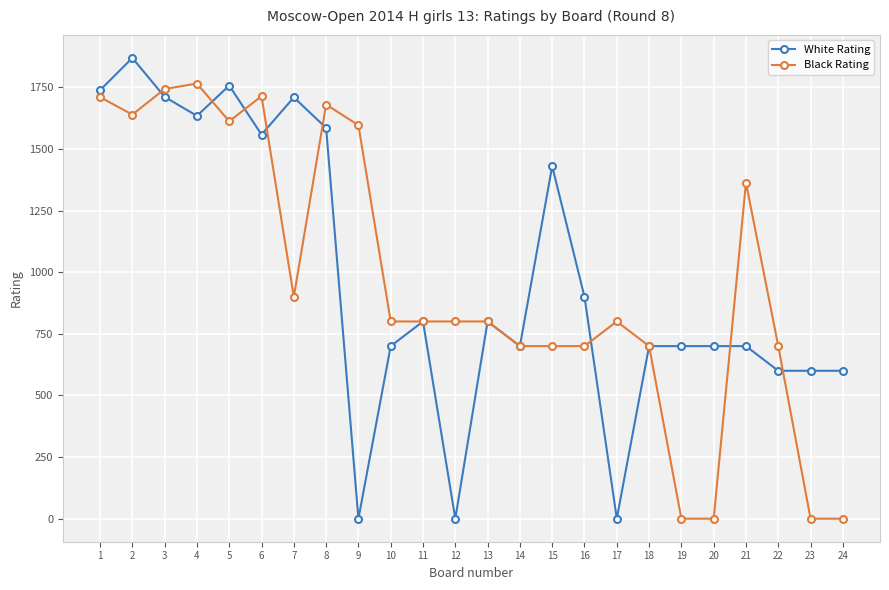

What is the total value across all series at 16?

1600